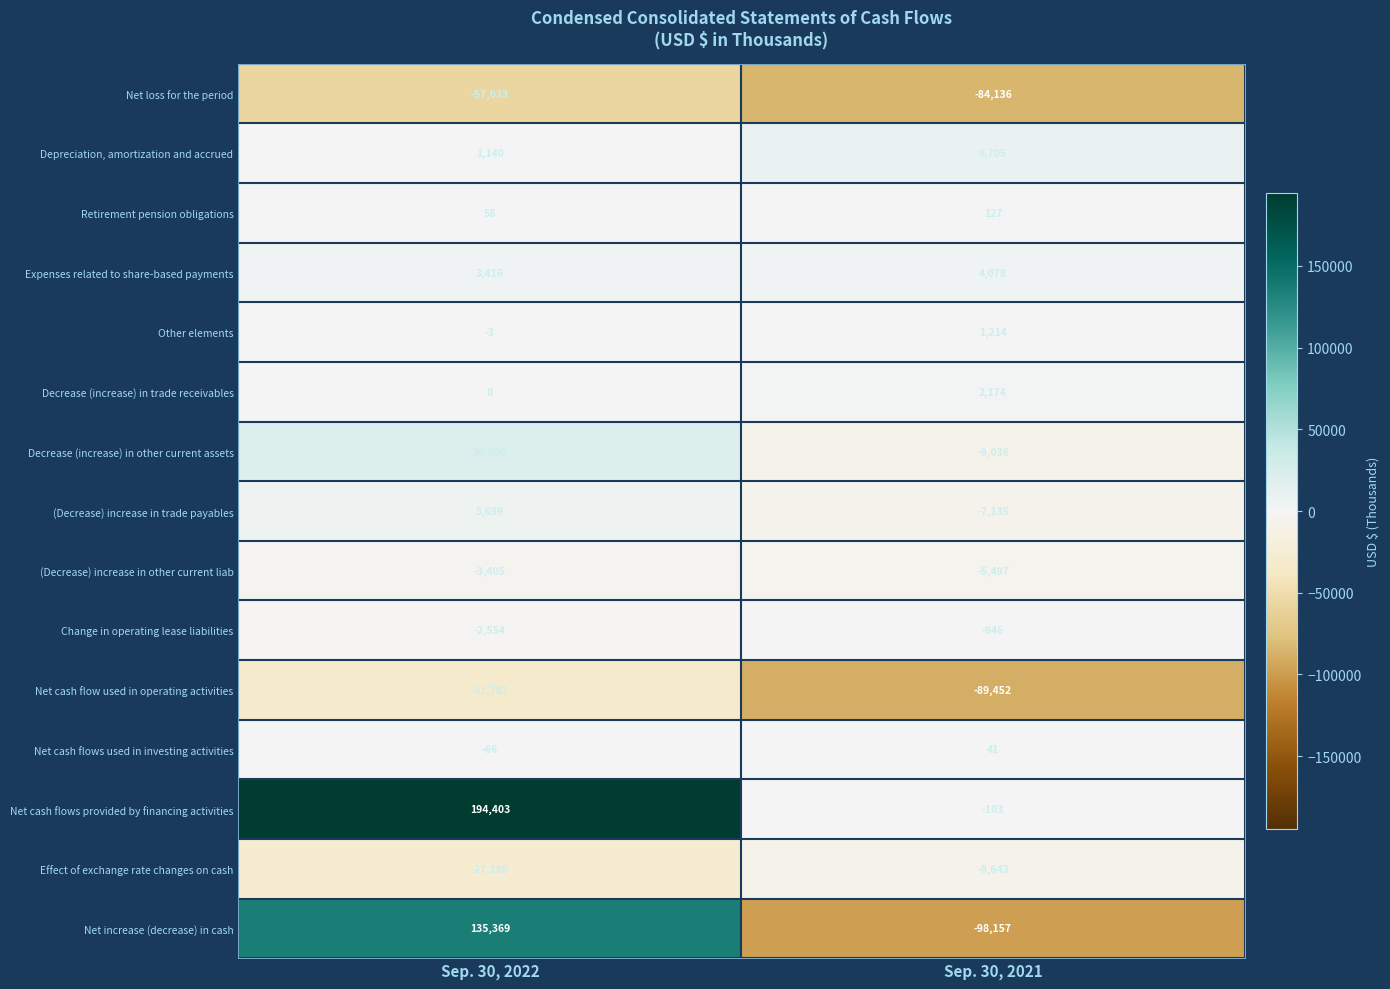

Where is Other elements nearest to the value 605?

Sep. 30, 2022